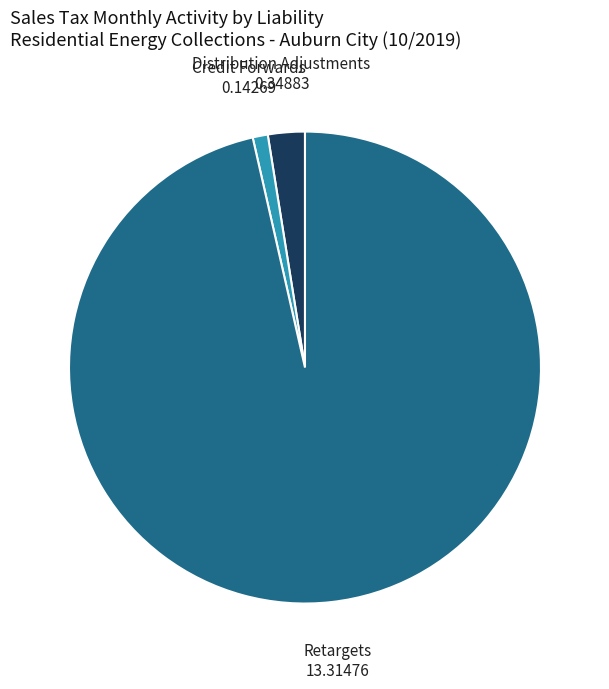

Is there any slice that represents more than half of the pie?

Yes